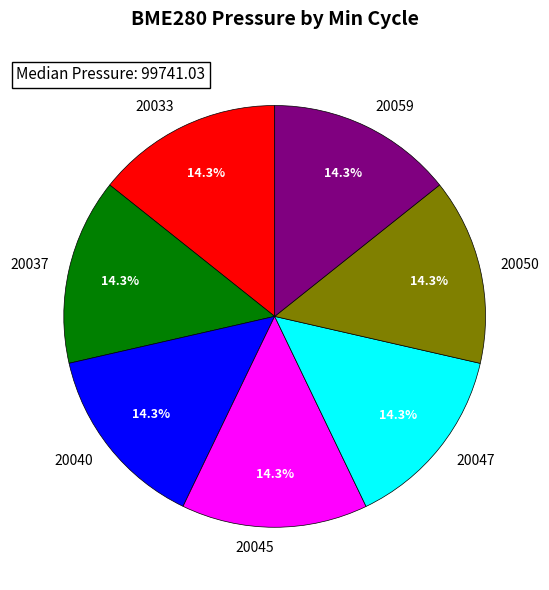

What is the total percentage of 20047 and 20040?

28.6%